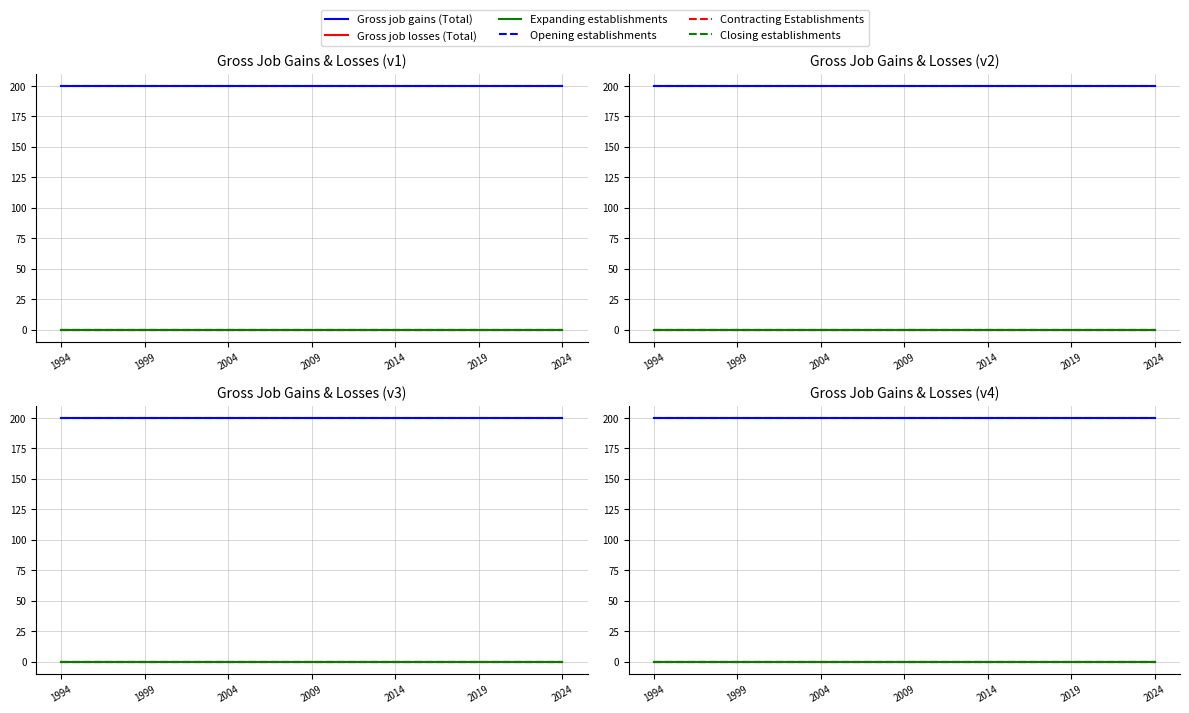

What is the total value across all series at 14?

400